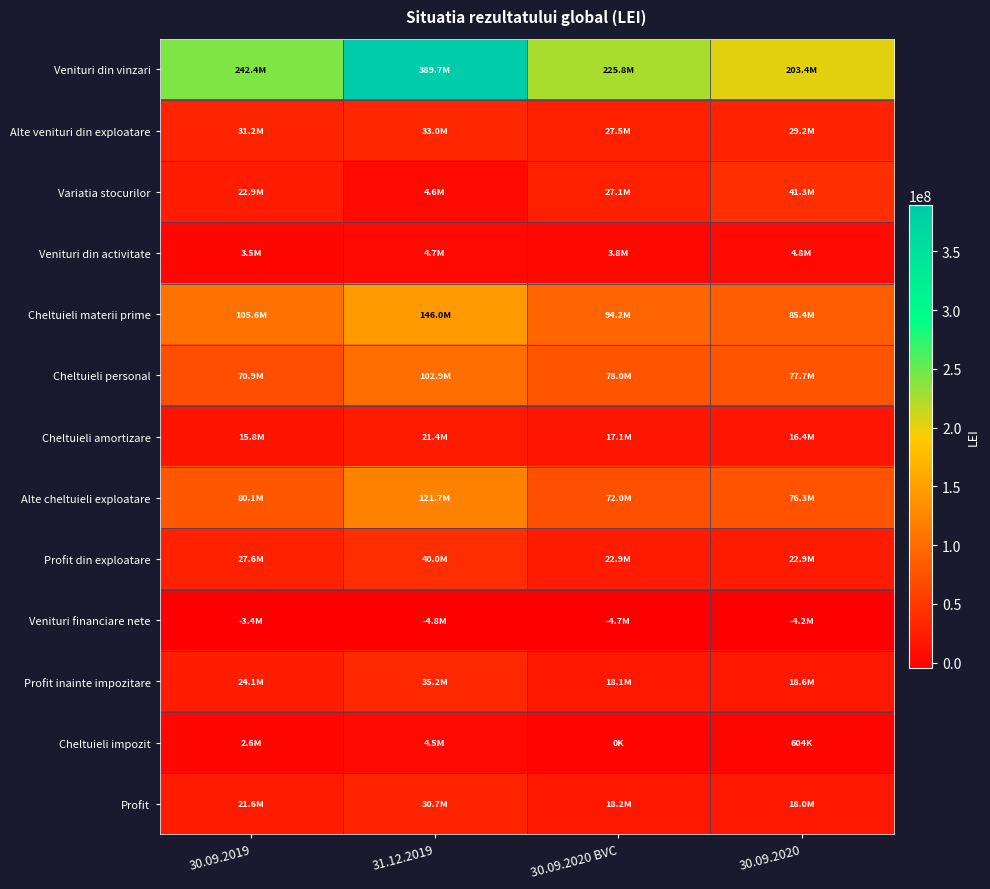

Reading right to left, list all the values displayed in this chart.

Venituri din vinzari: 30.09.2020=203438537	30.09.2020 BVC=225804000	31.12.2019=389710740	30.09.2019=242409623
Alte venituri din exploatare: 30.09.2020=29207806	30.09.2020 BVC=27487000	31.12.2019=33008685	30.09.2019=31210309
Variatia stocurilor: 30.09.2020=41292457	30.09.2020 BVC=27143000	31.12.2019=4564960	30.09.2019=22948136
Venituri din activitate: 30.09.2020=4796009	30.09.2020 BVC=3772000	31.12.2019=4660869	30.09.2019=3464736
Cheltuieli materii prime: 30.09.2020=85409968	30.09.2020 BVC=94167000	31.12.2019=146016104	30.09.2019=105565481
Cheltuieli personal: 30.09.2020=77693150	30.09.2020 BVC=77983000	31.12.2019=102852132	30.09.2019=70937450
Cheltuieli amortizare: 30.09.2020=16436707	30.09.2020 BVC=17113000	31.12.2019=21416603	30.09.2019=15809493
Alte cheltuieli exploatare: 30.09.2020=76332679	30.09.2020 BVC=72008660	31.12.2019=121652509	30.09.2019=80136736
Profit din exploatare: 30.09.2020=22862305	30.09.2020 BVC=22934340	31.12.2019=40007906	30.09.2019=27583645
Venituri financiare nete: 30.09.2020=-4215619	30.09.2020 BVC=-4735000	31.12.2019=-4828013	30.09.2019=-3437240
Profit inainte impozitare: 30.09.2020=18646686	30.09.2020 BVC=18119340	31.12.2019=35179893	30.09.2019=24146404
Cheltuieli impozit: 30.09.2020=604267	30.09.2020 BVC=0	31.12.2019=4477842	30.09.2019=2585244
Profit: 30.09.2020=18042419	30.09.2020 BVC=18199340	31.12.2019=30702051	30.09.2019=21561160